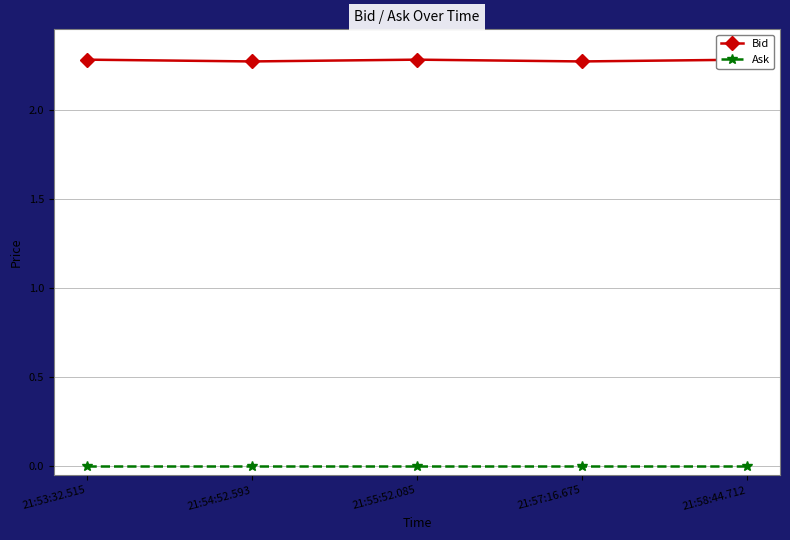

What is the label of the 1st point from the right?

21:58:44.712